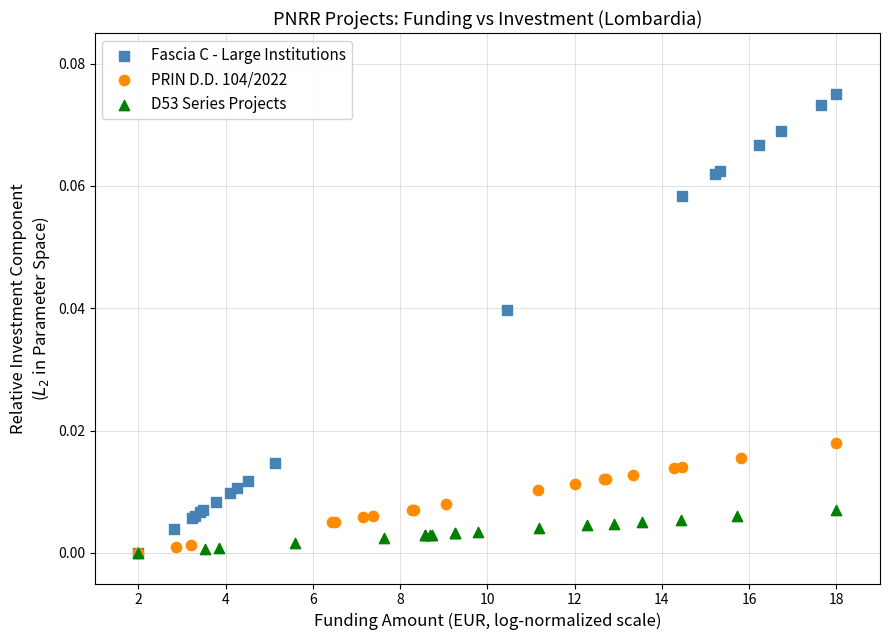

Which series reaches the maximum Y coordinate?

Fascia C - Large Institutions